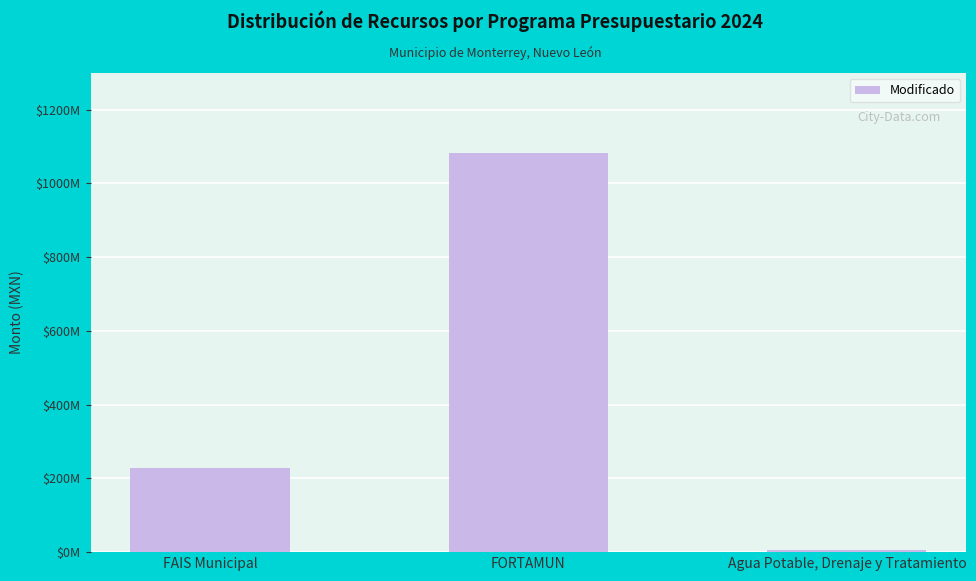

What is the difference between the values at FAIS Municipal and FORTAMUN?

855993361.3